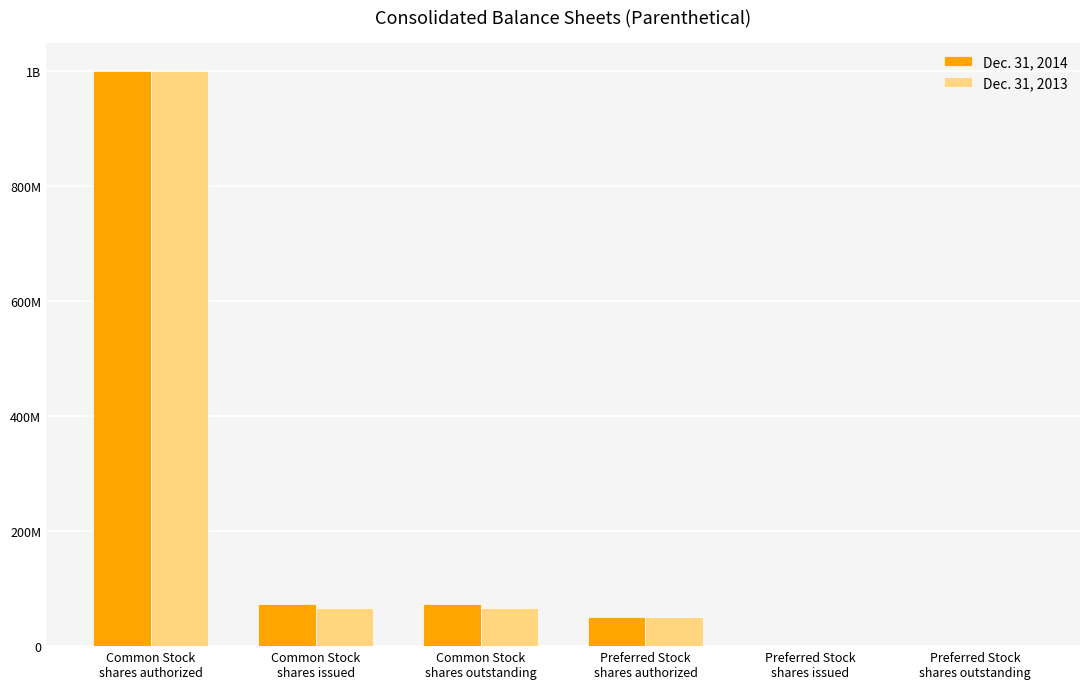

Are the bars horizontal?

No